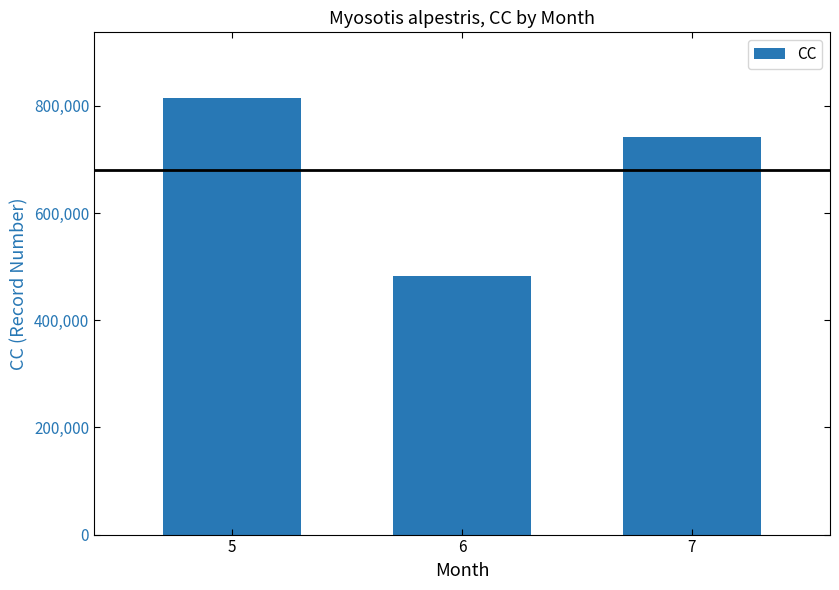

What is the value of the 2nd bar from the left?

481937